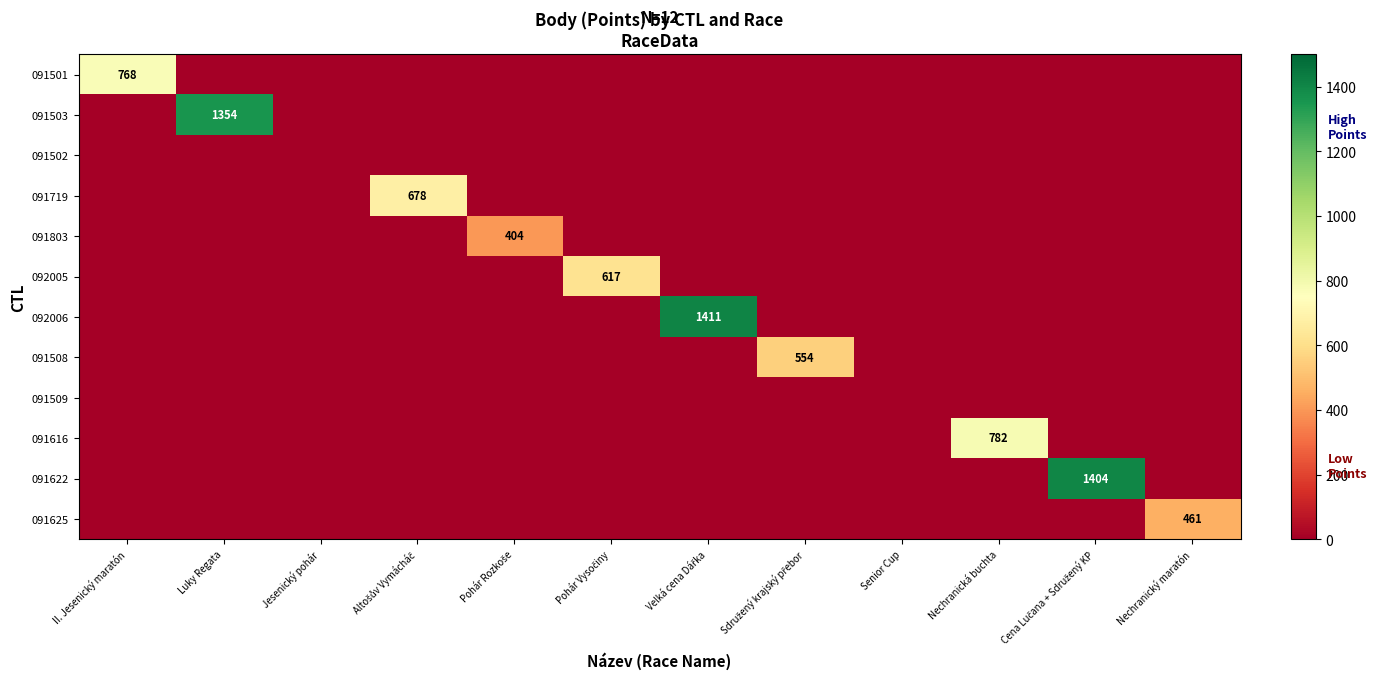

Is it true that 091803 equals 0 at Luky Regata?

True